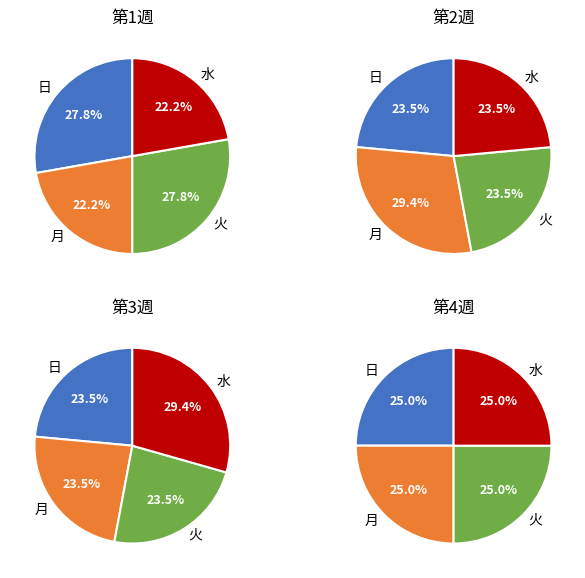

Is 7 the majority of the pie?

No